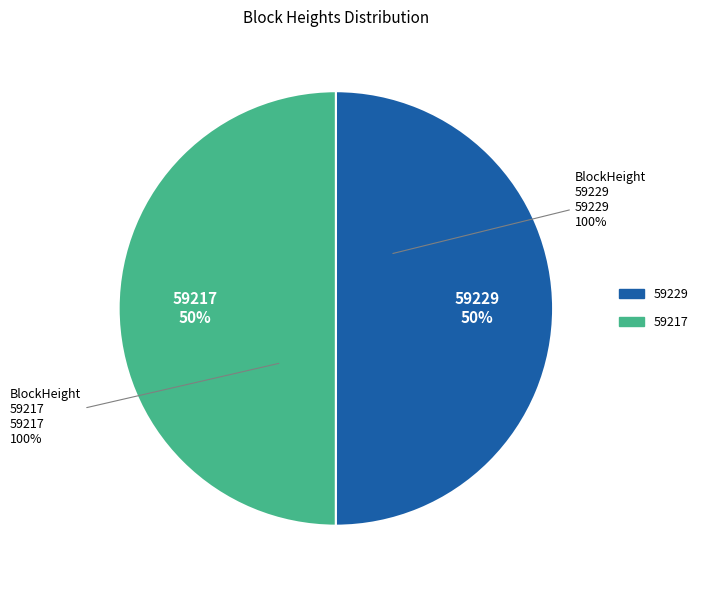

How many slices are in this pie chart?

2